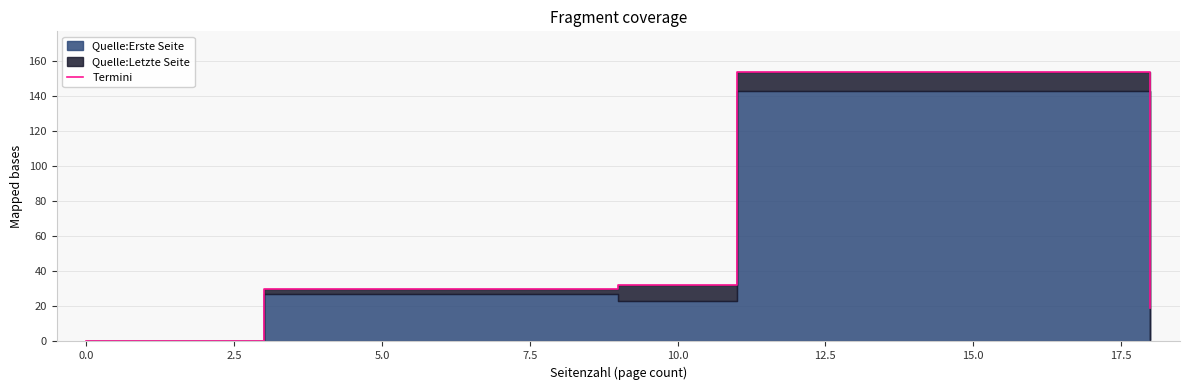

What is the difference between the maximum and second lowest values?

135